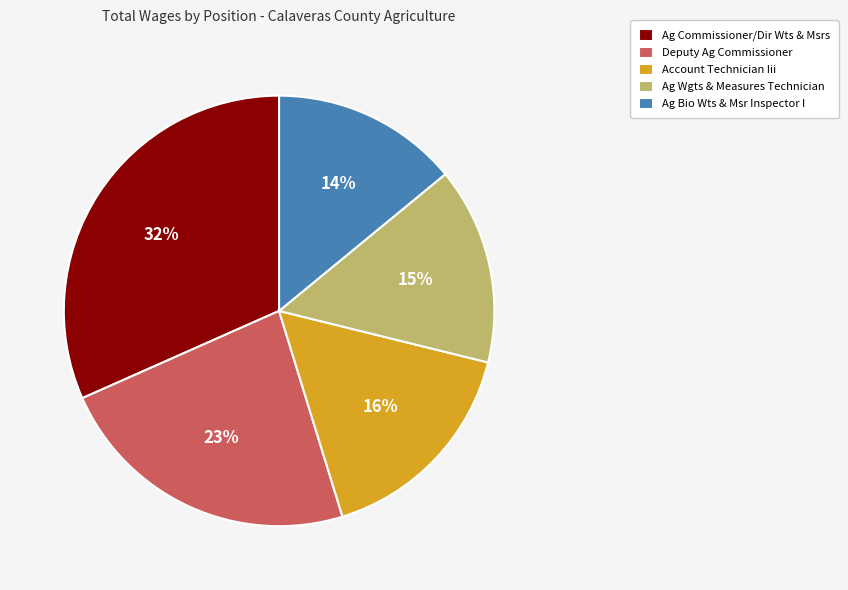

Is there any slice that represents more than half of the pie?

No